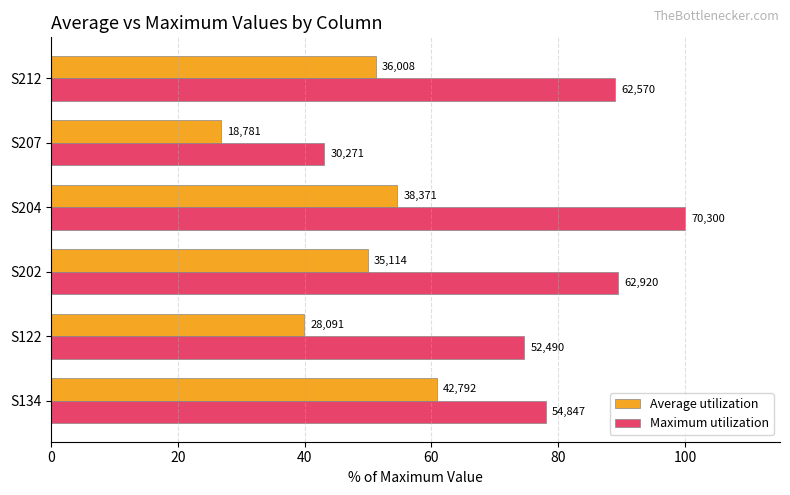

Reading left to right, what are all the values shown in this chart?

Average utilization: 60.9	40.0	49.9	54.6	26.7	51.2
Maximum utilization: 78.0	74.7	89.5	100.0	43.1	89.0